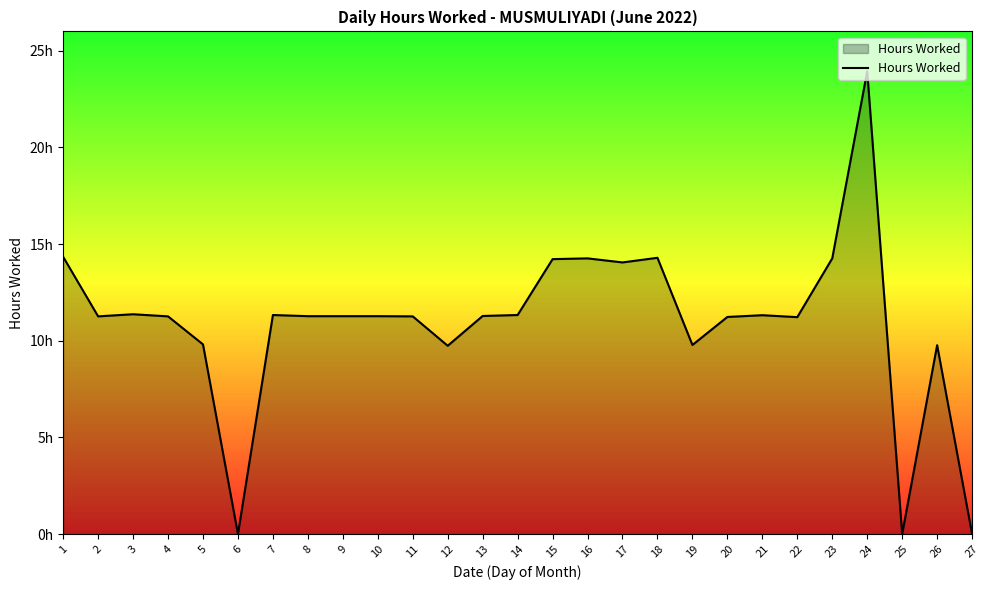

Reading left to right, what are all the values shown in this chart?

1=14.3	2=11.3	3=11.4	4=11.3	5=9.8	6=0.0	7=11.3	8=11.3	9=11.3	10=11.3	11=11.3	12=9.7	13=11.3	14=11.3	15=14.2	16=14.3	17=14.1	18=14.3	19=9.8	20=11.2	21=11.3	22=11.2	23=14.3	24=23.9	25=0.0	26=9.8	27=0.0